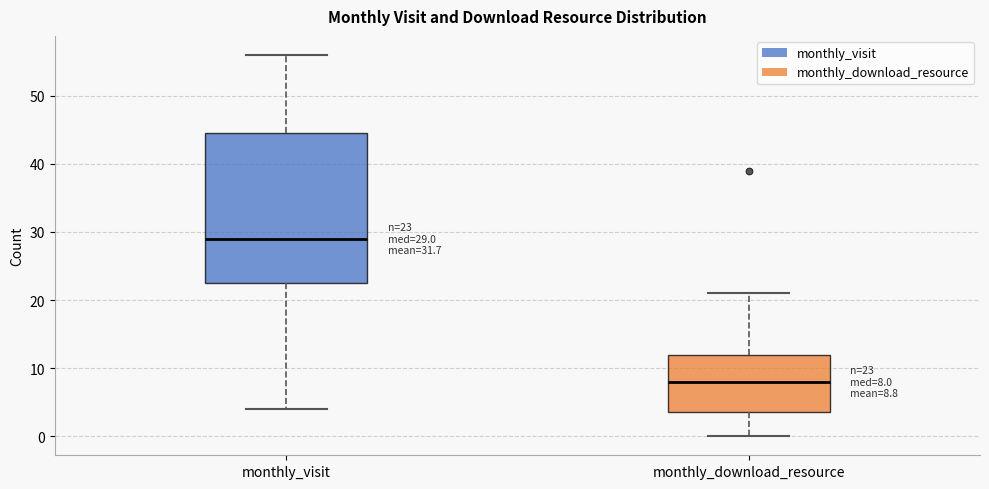

Comparing the boxes themselves (not the whiskers), which one is the tallest?

monthly_visit